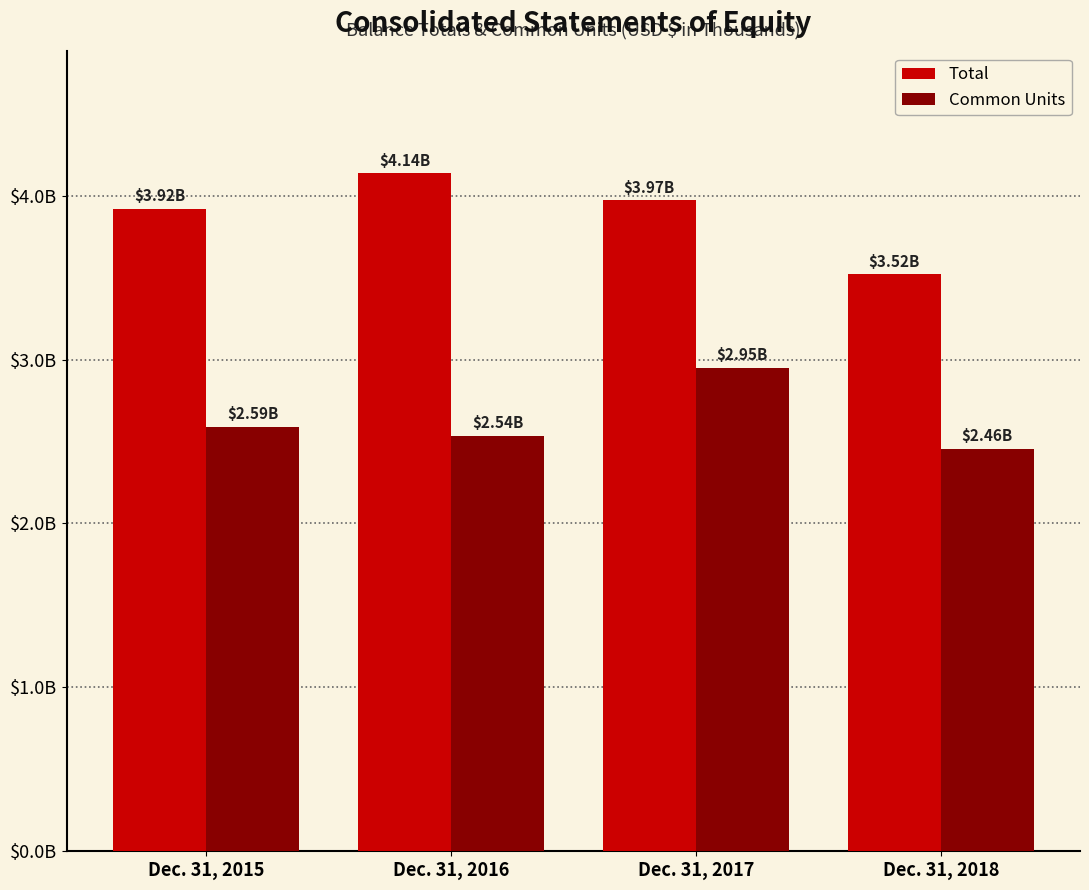

Between Dec. 31, 2016 and Dec. 31, 2018, which series saw the biggest shift?

Total